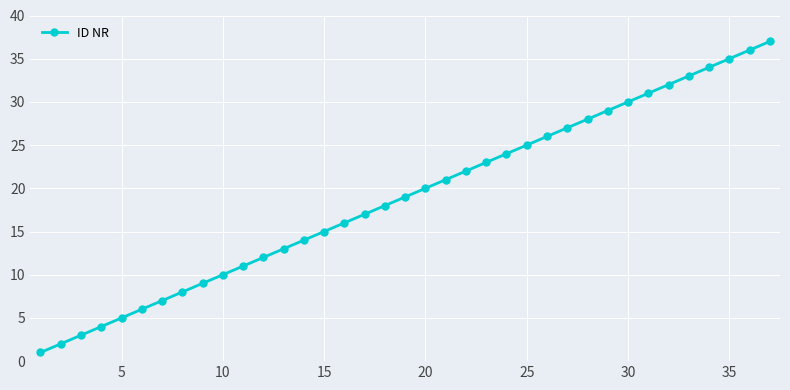

What is the greatest value displayed?

37